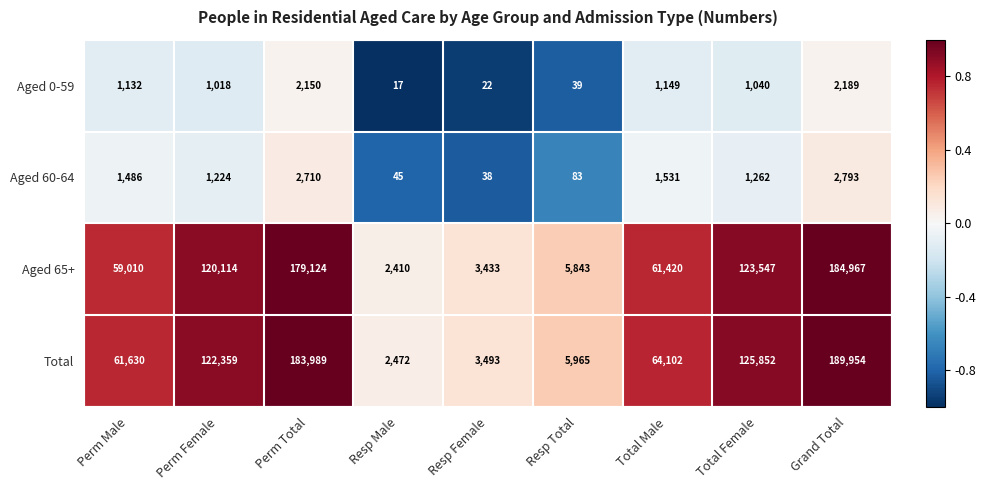

Is it true that Aged 0-59 equals 1418 at Grand Total?

False